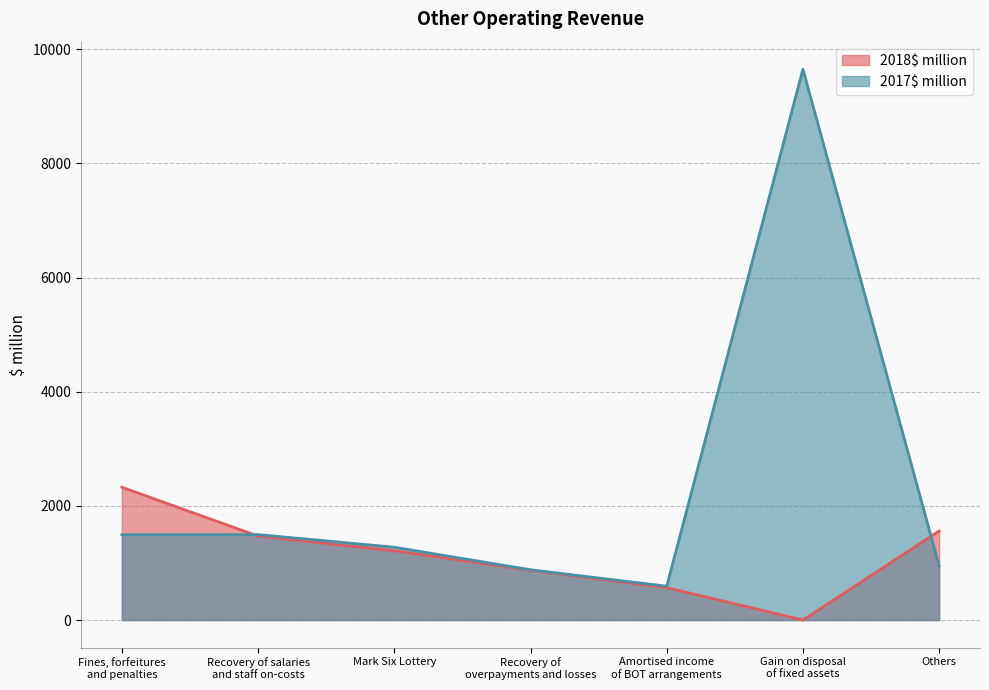

What are all the series names shown in the legend?

2018$ million, 2017$ million